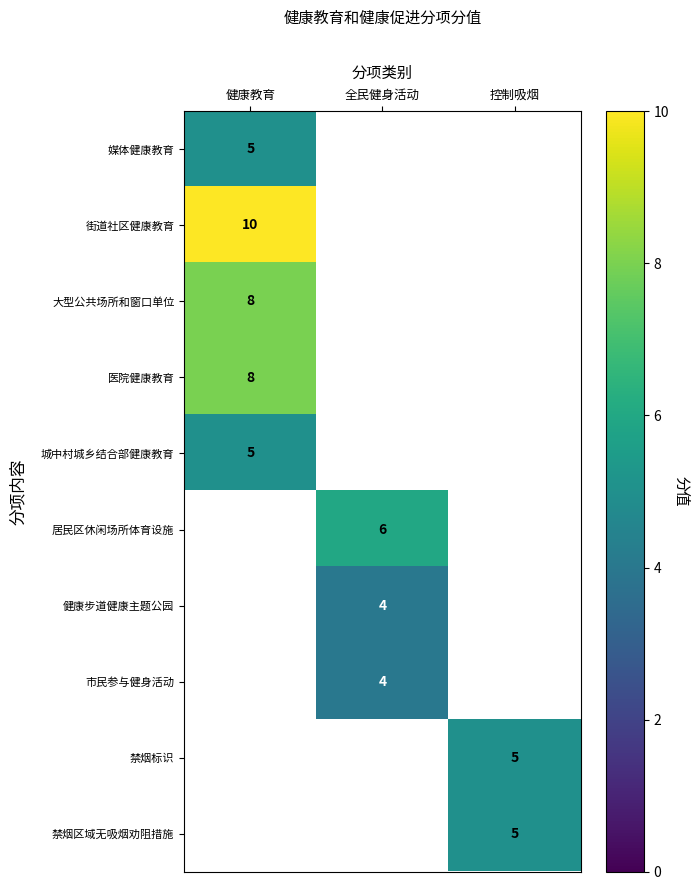

At how many categories does at least one series exceed 5?

2